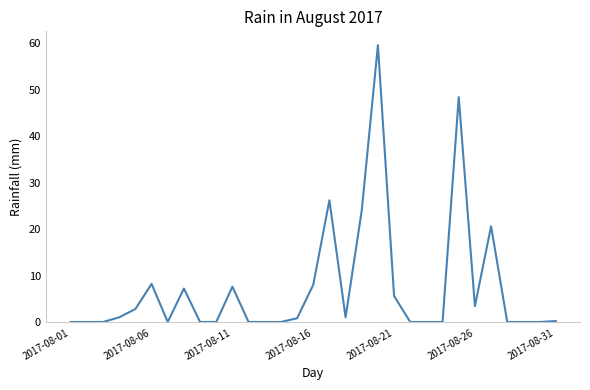

What is the maximum value shown in the chart?

59.6